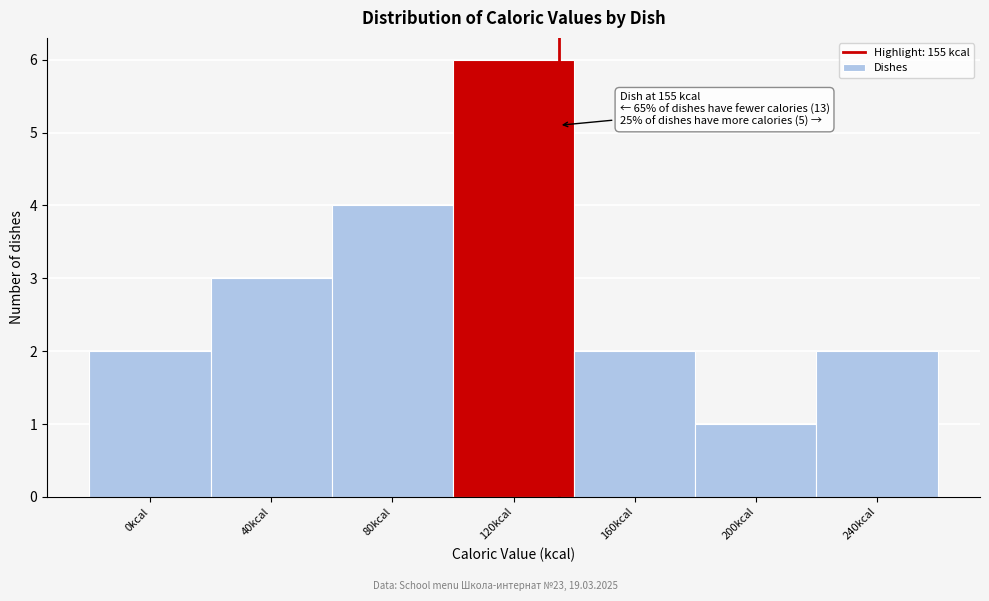

Reading right to left, transcribe all the data shown in this chart.

240kcal=2	200kcal=1	160kcal=2	120kcal=6	80kcal=4	40kcal=3	0kcal=2